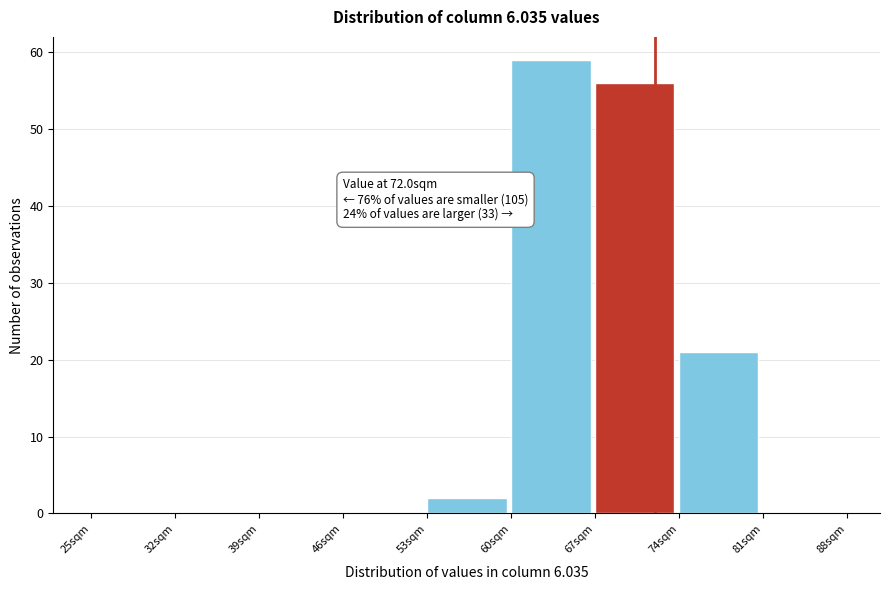

Which range on the x-axis has the tallest bar?

60 to 67